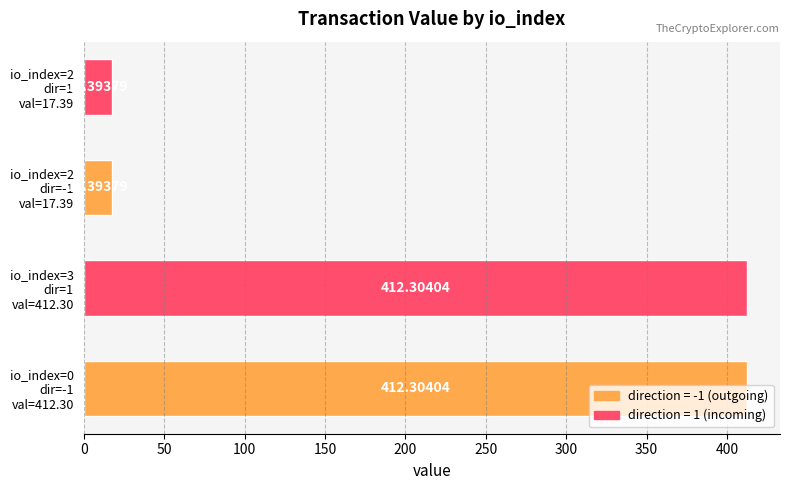

What is the difference between the second highest and second lowest values?

394.9